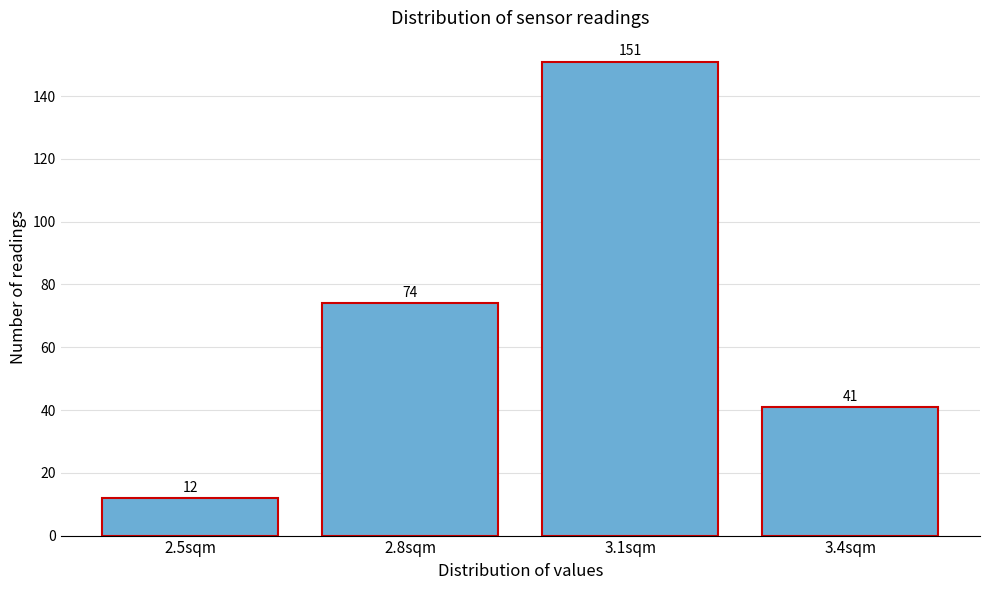

Reading right to left, transcribe all the data shown in this chart.

41	151	74	12